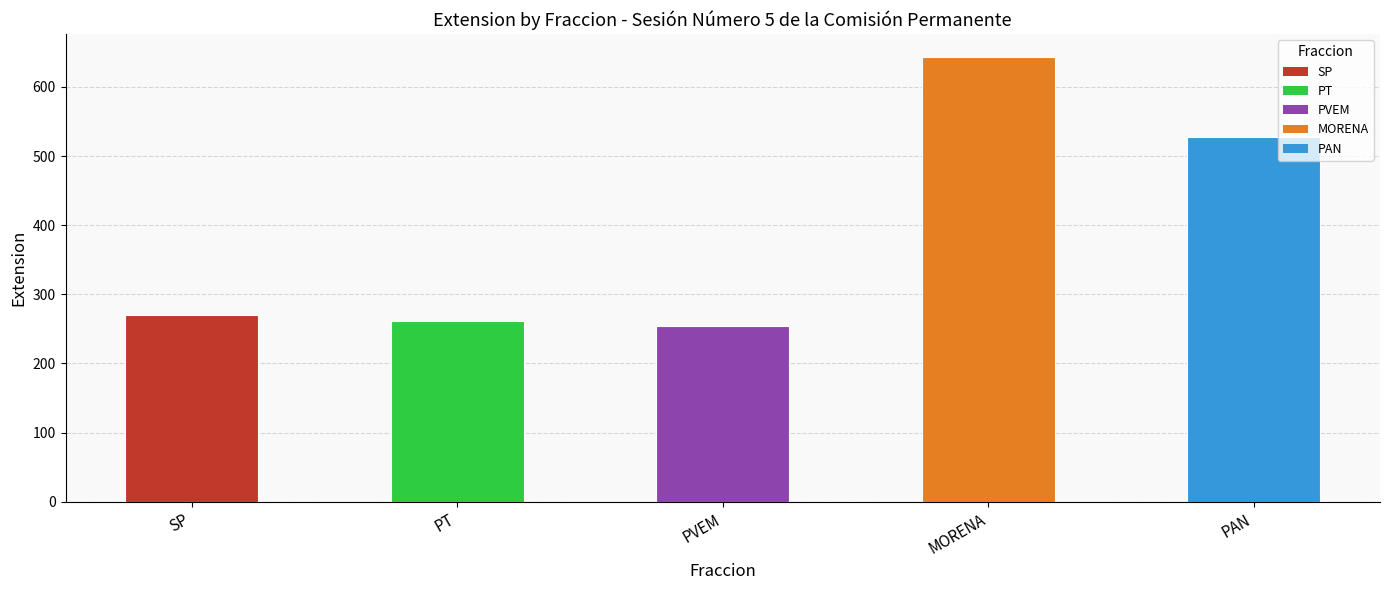

What value does the data have at SP?

270